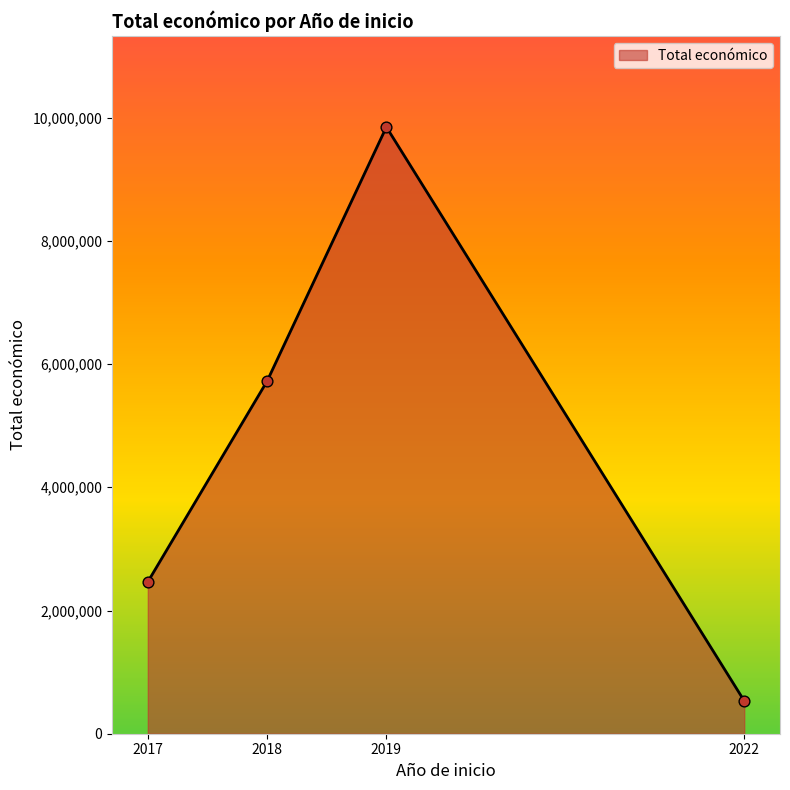

What is the ratio of the value at 2019 to the value at 2018?

1.7